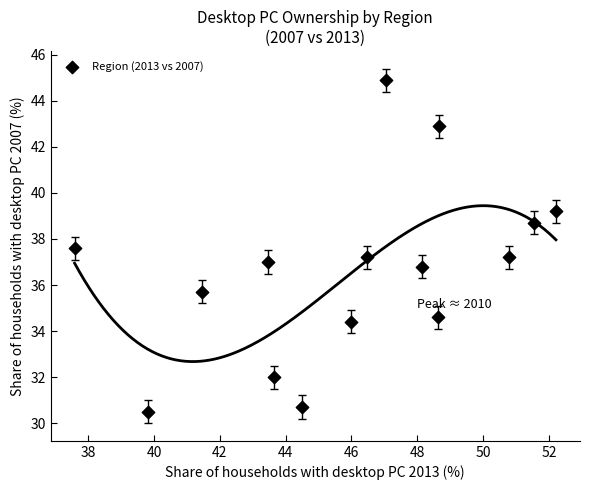

What is the range of X values (max minus min)?

14.6